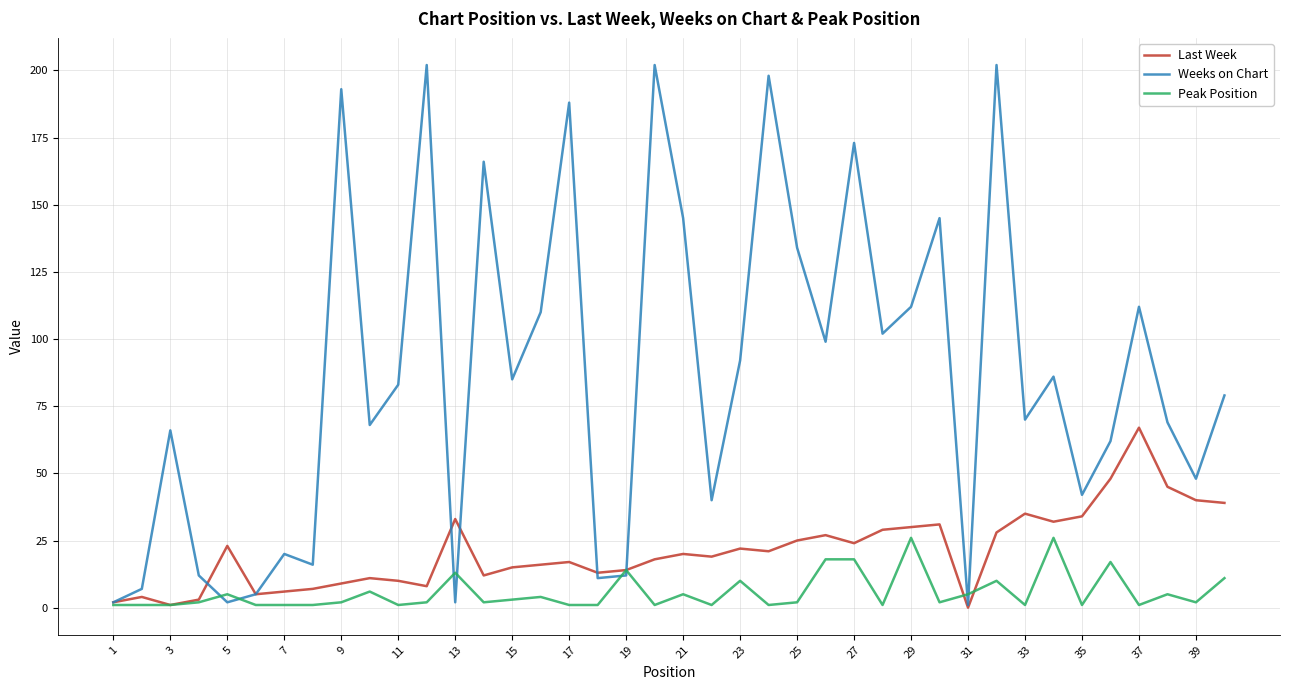

Which series has the widest spread of values?

Weeks on Chart